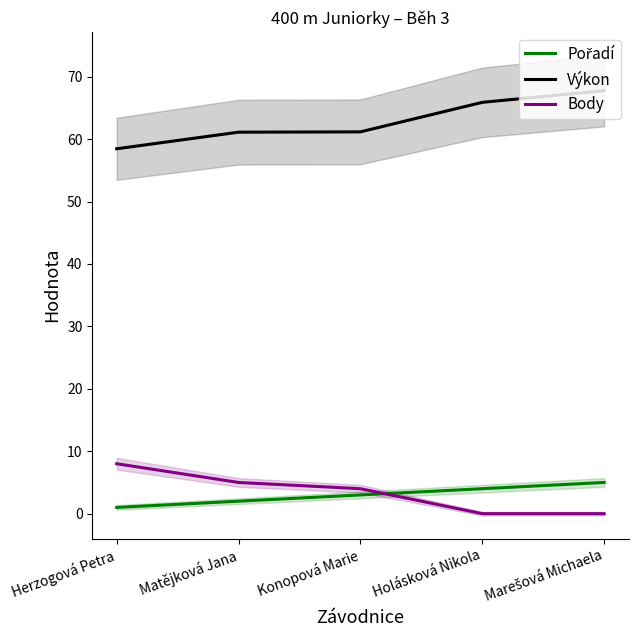

Does the chart display data point markers on the line(s)?

No